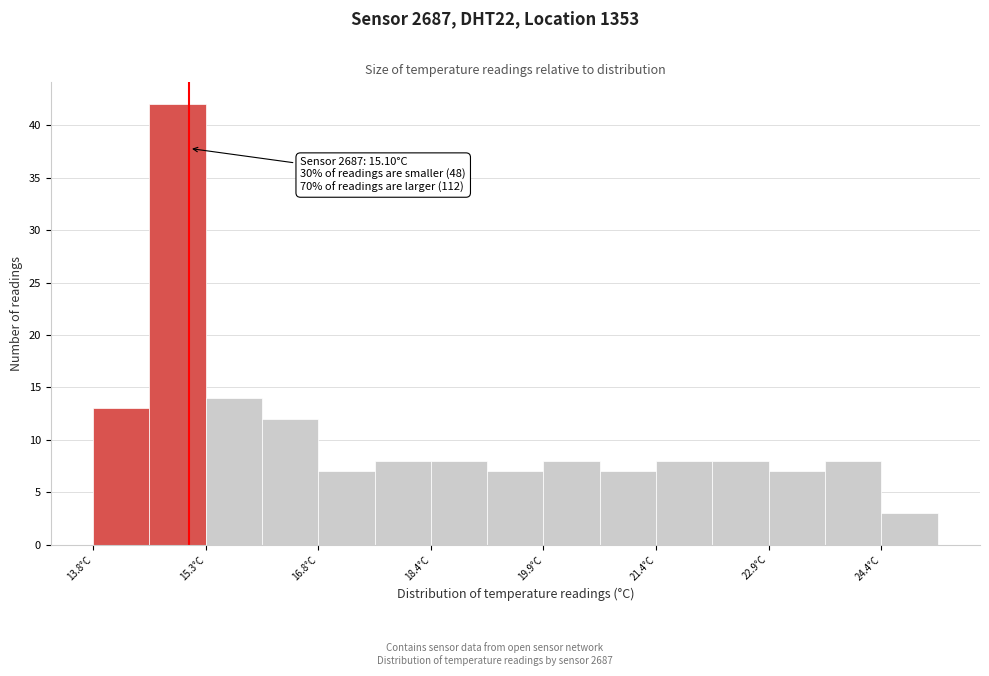

Around what value on the x-axis is the tallest bar? Give the approximate position of its centre, as read against the axis.

15.0